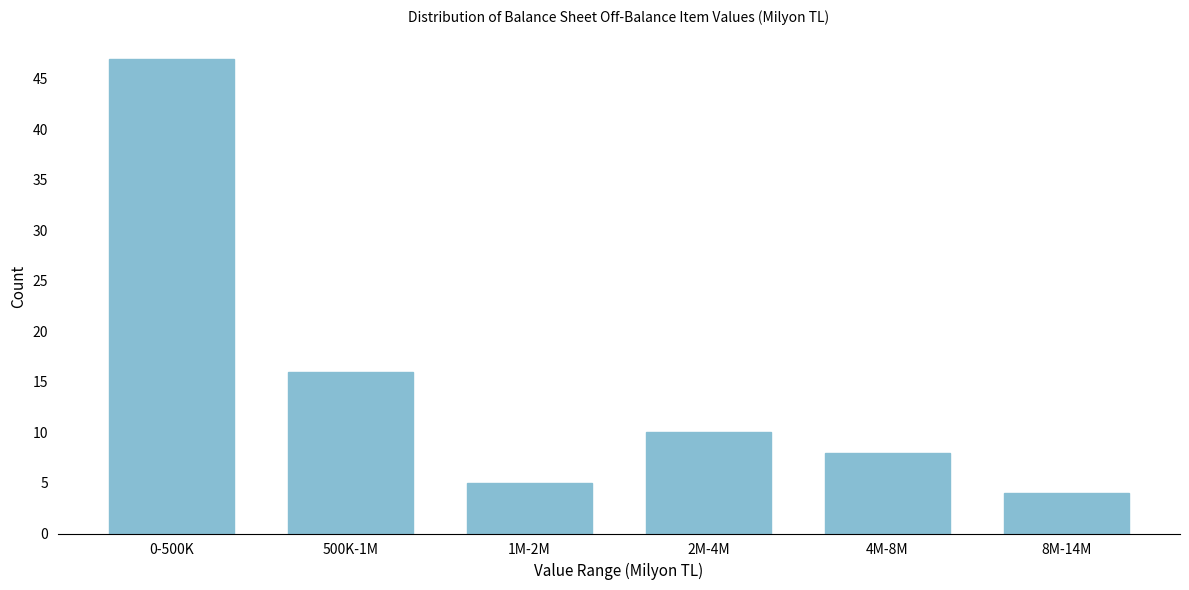

Reading left to right, transcribe all the data shown in this chart.

0-500K=47	500K-1M=16	1M-2M=5	2M-4M=10	4M-8M=8	8M-14M=4